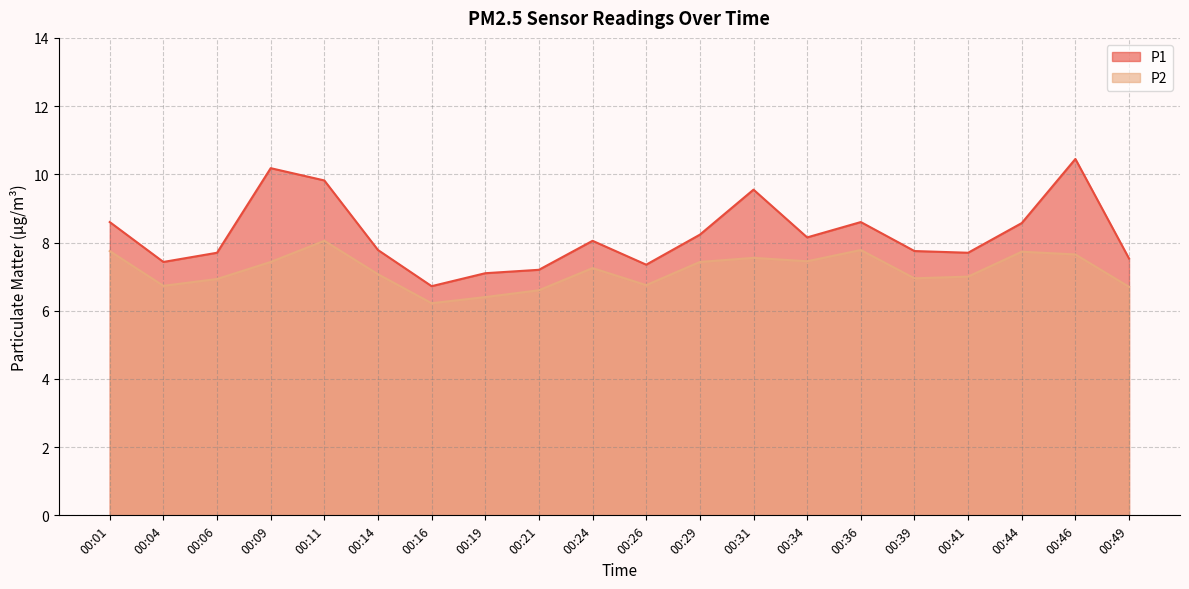

Reading left to right, list all the values displayed in this chart.

P1: 00:01=8.6	00:04=7.4	00:06=7.7	00:09=10.2	00:11=9.8	00:14=7.8	00:16=6.7	00:19=7.1	00:21=7.2	00:24=8.1	00:26=7.3	00:29=8.2	00:31=9.6	00:34=8.2	00:36=8.6	00:39=7.8	00:41=7.7	00:44=8.6	00:46=10.4	00:49=7.5
P2: 00:01=7.8	00:04=6.7	00:06=6.9	00:09=7.4	00:11=8.1	00:14=7.1	00:16=6.2	00:19=6.4	00:21=6.6	00:24=7.2	00:26=6.8	00:29=7.4	00:31=7.5	00:34=7.5	00:36=7.8	00:39=7.0	00:41=7.0	00:44=7.7	00:46=7.7	00:49=6.7